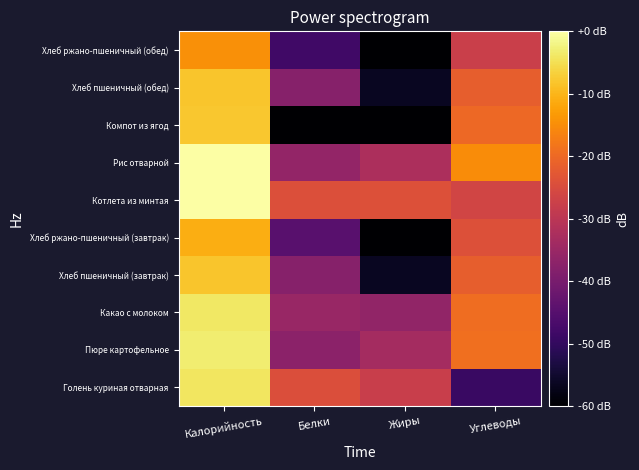

Reading left to right, list all the values displayed in this chart.

Голень куриная отварная: Калорийность=-4.1	Белки=-24.5	Жиры=-27.7	Углеводы=-49.0
Пюре картофельное: Калорийность=-3.2	Белки=-37.1	Жиры=-33.3	Углеводы=-19.1
Какао с молоком: Калорийность=-3.9	Белки=-35.3	Жиры=-36.2	Углеводы=-19.4
Хлеб пшеничный (завтрак): Калорийность=-8.0	Белки=-37.9	Жиры=-56.4	Углеводы=-21.6
Хлеб ржано-пшеничный (завтрак): Калорийность=-11.0	Белки=-44.6	Жиры=-60.0	Углеводы=-24.1
Котлета из минтая: Калорийность=0.0	Белки=-24.4	Жиры=-24.0	Углеводы=-26.4
Рис отварной: Калорийность=-0.1	Белки=-35.9	Жиры=-32.2	Углеводы=-15.2
Компот из ягод: Калорийность=-7.9	Белки=-60.0	Жиры=-60.0	Углеводы=-20.0
Хлеб пшеничный (обед): Калорийность=-8.0	Белки=-37.9	Жиры=-56.4	Углеводы=-21.6
Хлеб ржано-пшеничный (обед): Калорийность=-14.5	Белки=-48.1	Жиры=-60.0	Углеводы=-27.6